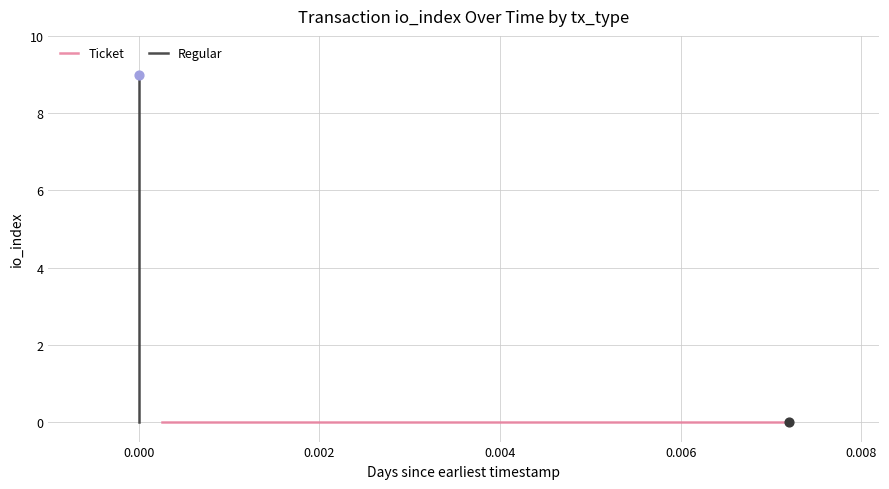

What are all the series names shown in the legend?

Ticket, Regular